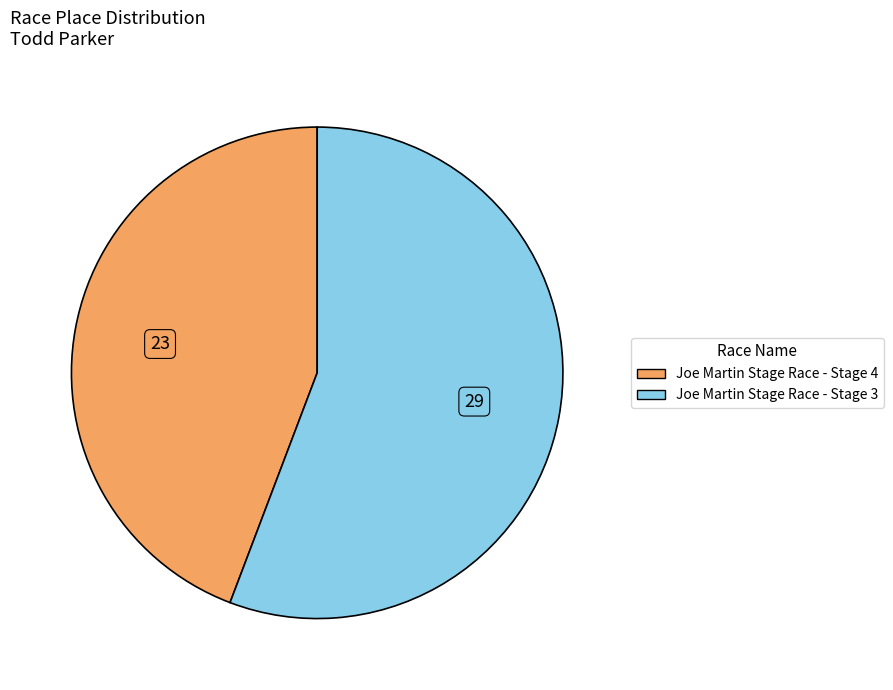

Is it true that Joe Martin Stage Race - Stage 3 is 56% of the pie?

True